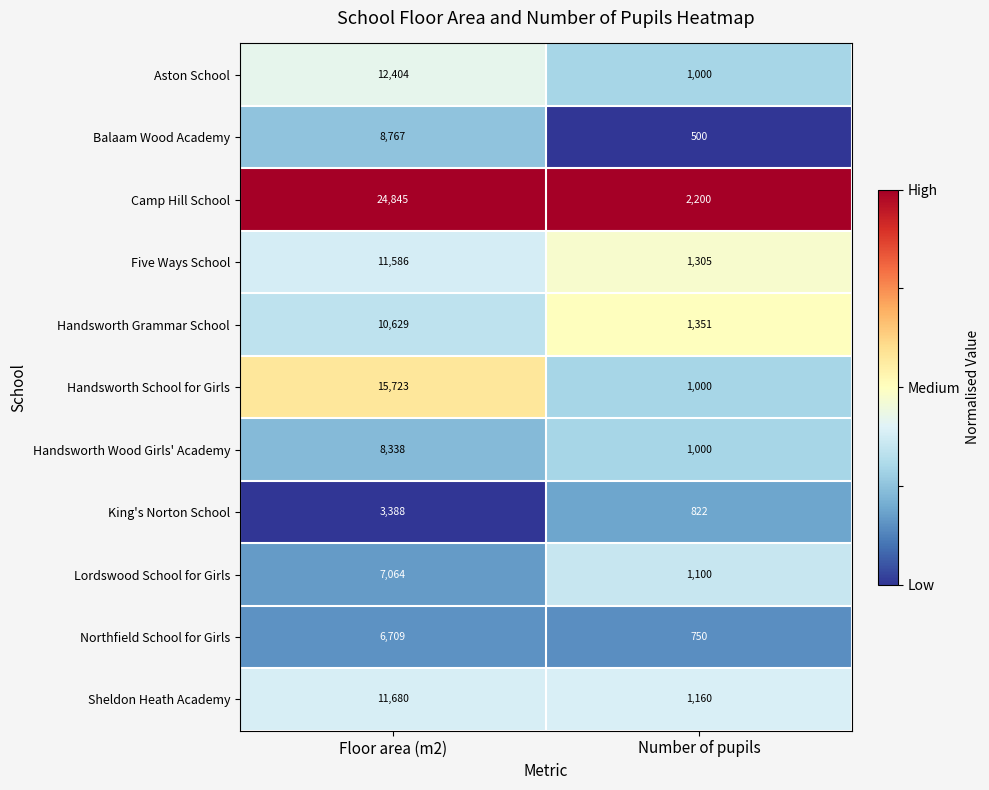

Reading left to right, transcribe all the data shown in this chart.

Aston School: Floor area (m2)=12404	Number of pupils=1000
Balaam Wood Academy: Floor area (m2)=8767	Number of pupils=500
Camp Hill School: Floor area (m2)=24845	Number of pupils=2200
Five Ways School: Floor area (m2)=11586	Number of pupils=1305
Handsworth Grammar School: Floor area (m2)=10629	Number of pupils=1351
Handsworth School for Girls: Floor area (m2)=15723	Number of pupils=1000
Handsworth Wood Girls' Academy: Floor area (m2)=8338	Number of pupils=1000
King's Norton School: Floor area (m2)=3388	Number of pupils=822
Lordswood School for Girls: Floor area (m2)=7064	Number of pupils=1100
Northfield School for Girls: Floor area (m2)=6709	Number of pupils=750
Sheldon Heath Academy: Floor area (m2)=11680	Number of pupils=1160